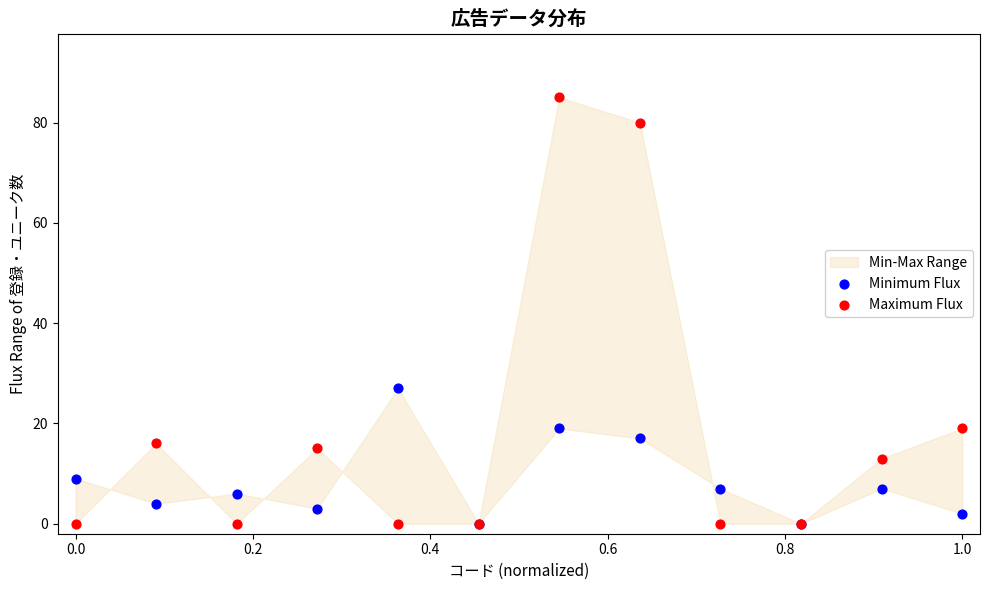

In the Maximum Flux series, what Y value is closest to 42?

19